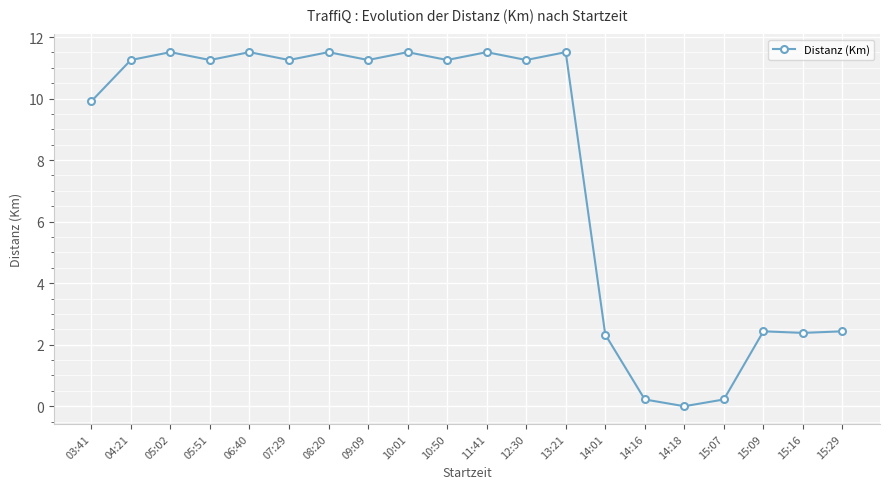

Approximately how many times larger is the value at 14:01 compared to 15:16?

1.0